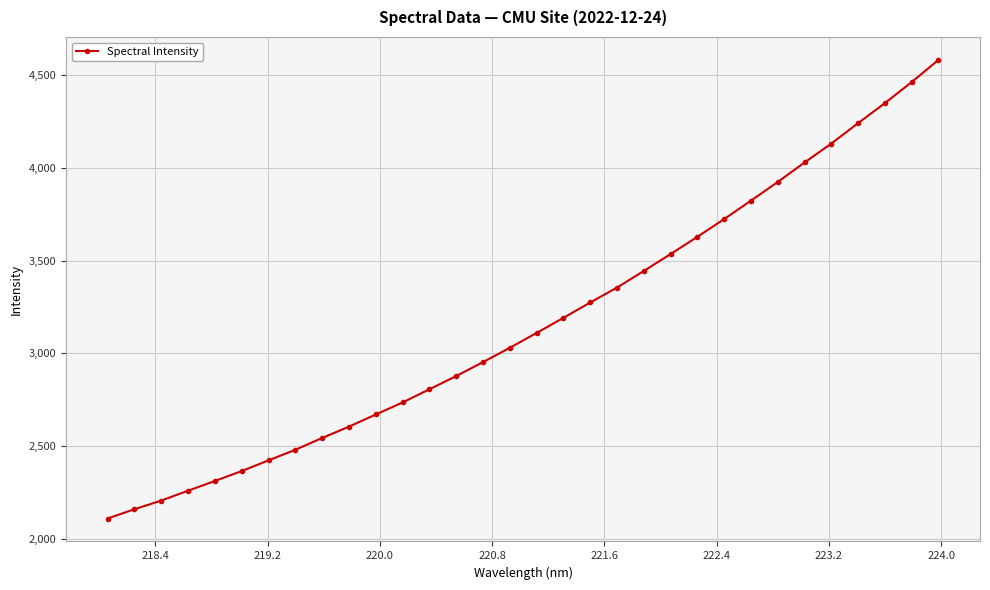

True or false: there are more than 2 points higher than both neighbors.

False